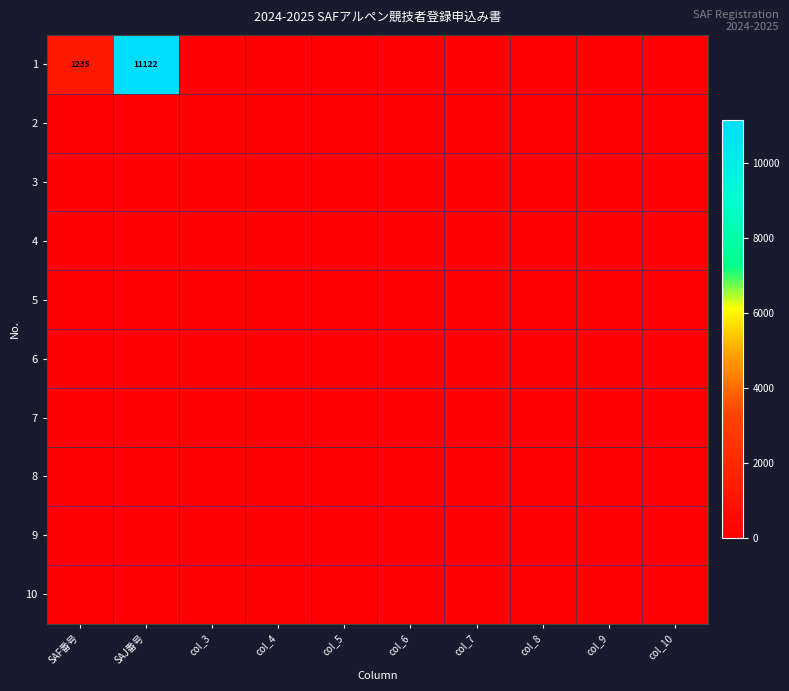

True or false: 1 has a value of 1836 at SAF番号.

False